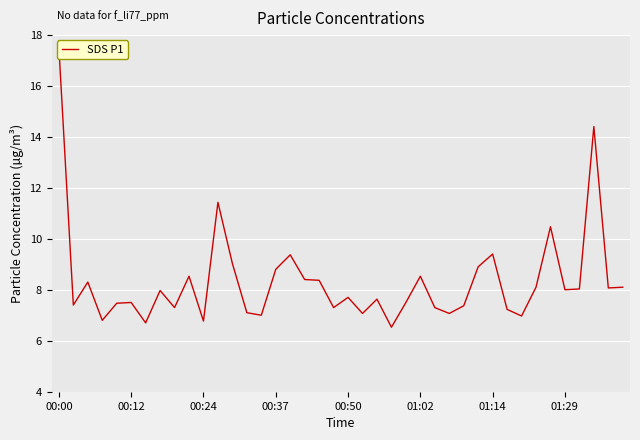

What is the label of the 29th point from the right?

11